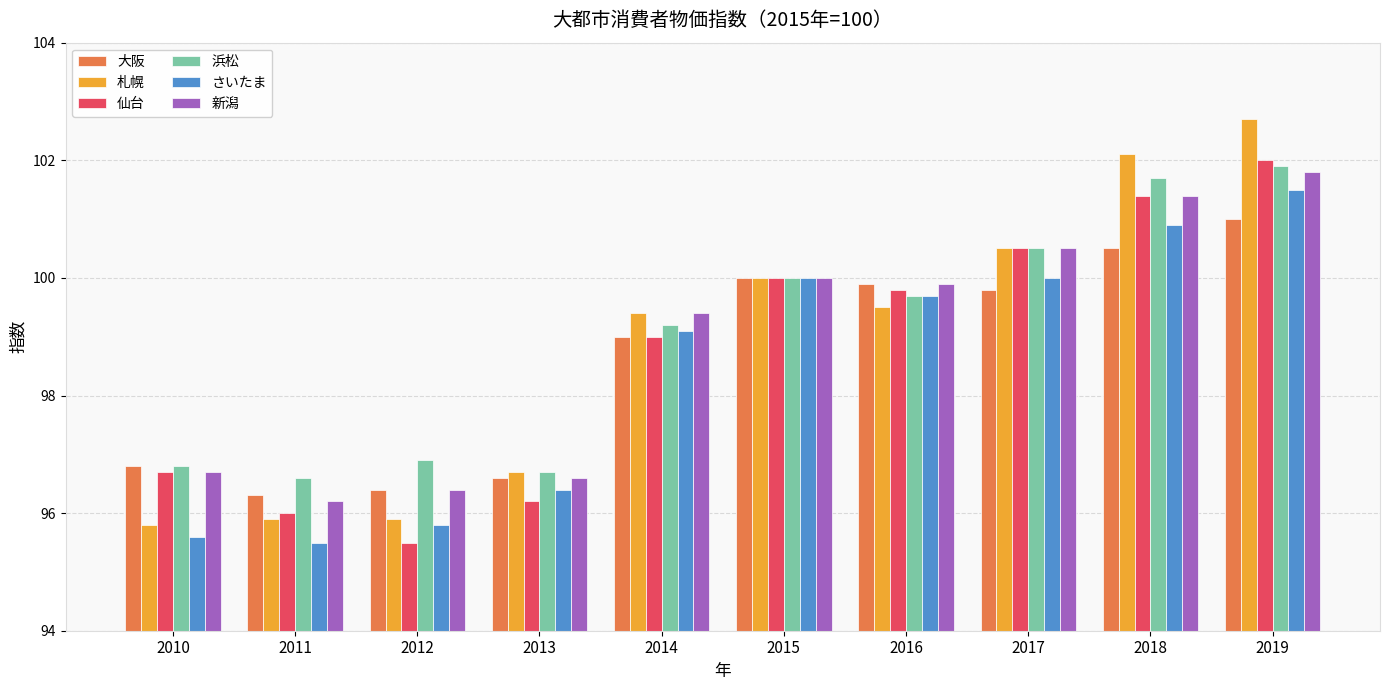

Which series has the widest spread of values?

札幌